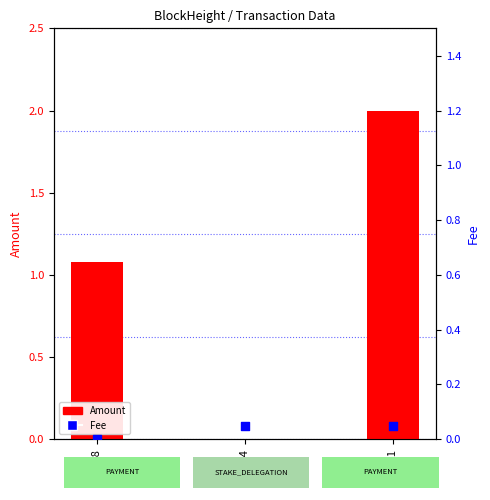

Which series reaches the minimum Y coordinate?

Amount